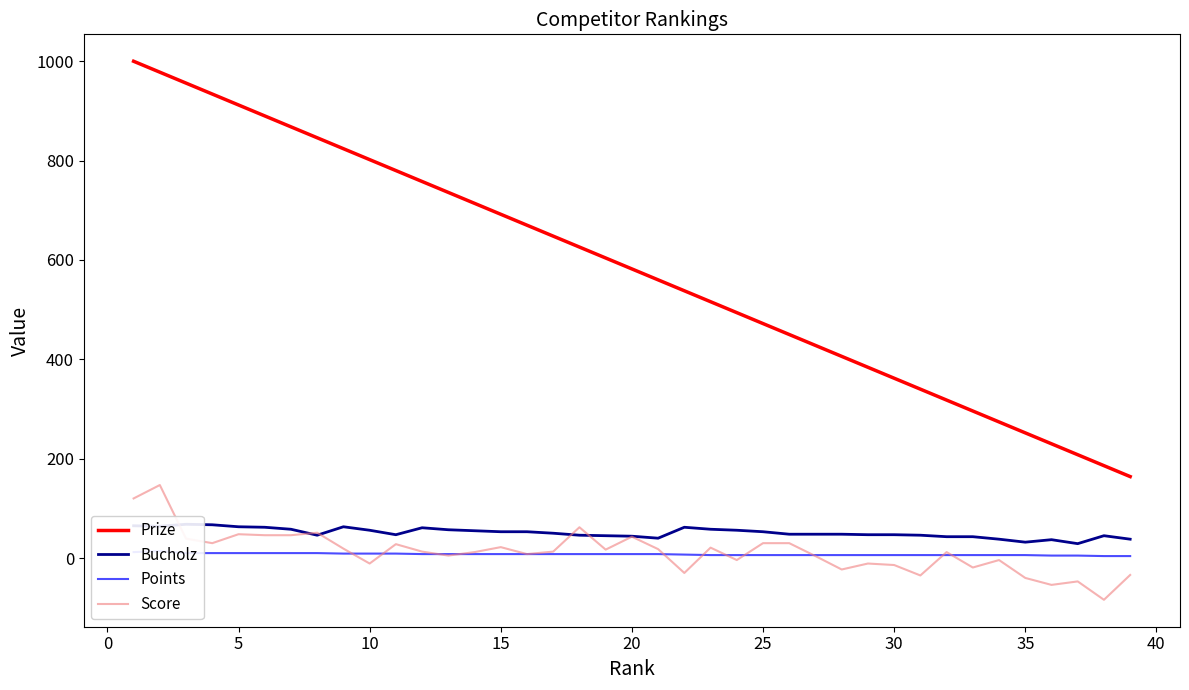

What is the highest value of the Score series?

147